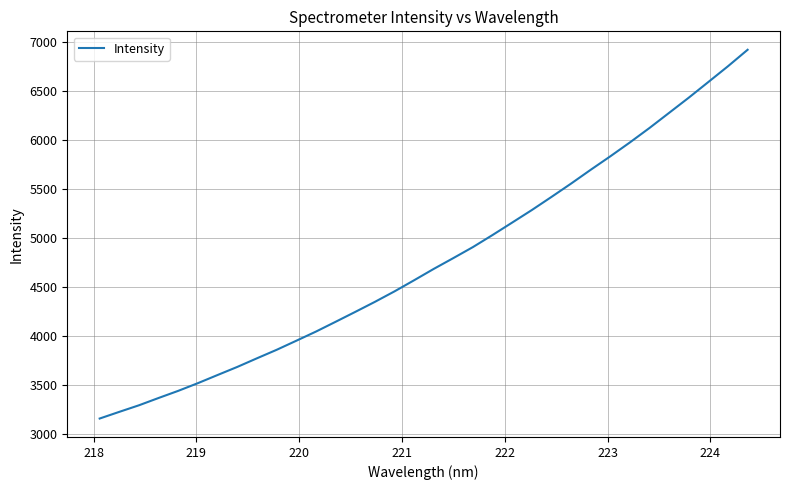

What is the minimum value shown in the chart?

3157.4